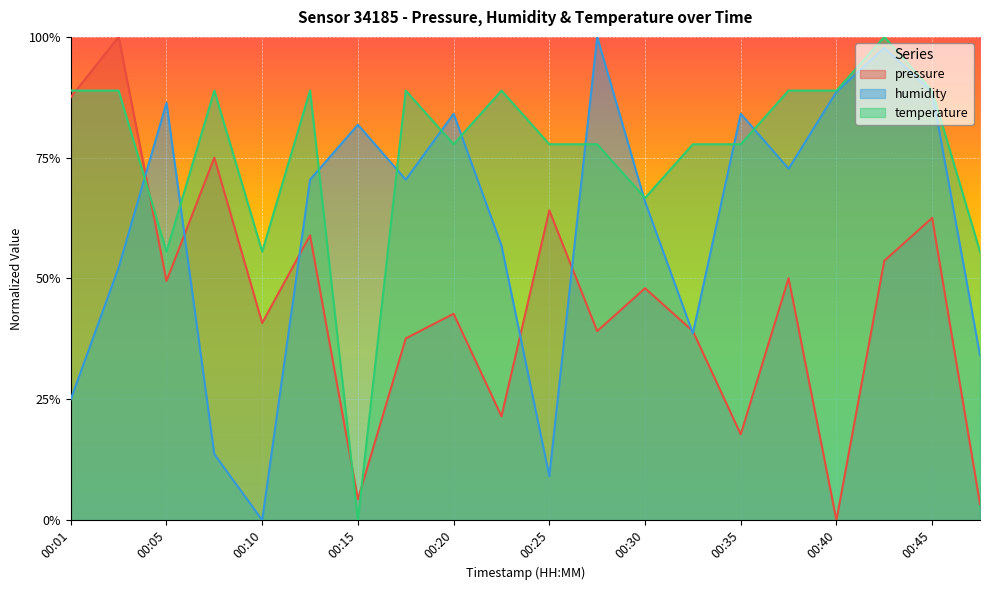

How many data points in pressure are above 0?

19